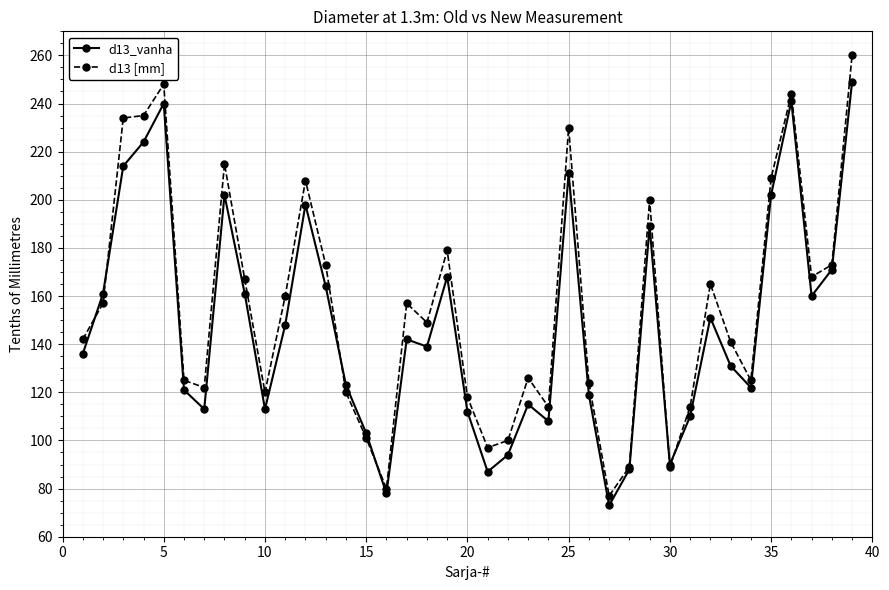

Rank the series by their maximum value, from highest to lowest.

d13 [mm], d13_vanha